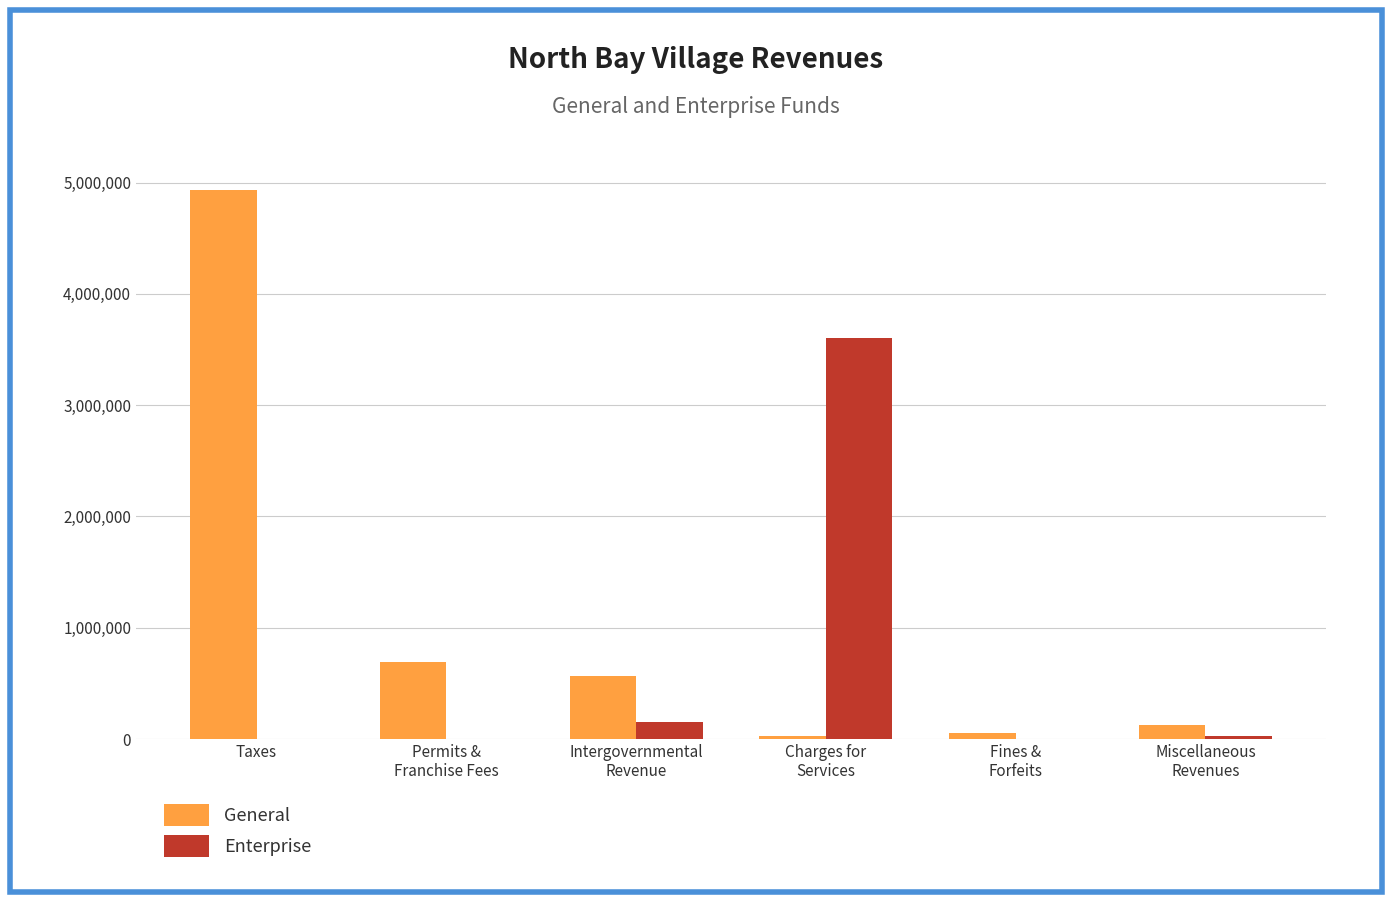

Is the value of Enterprise at Fines &
Forfeits greater than the value of General at Taxes?

No